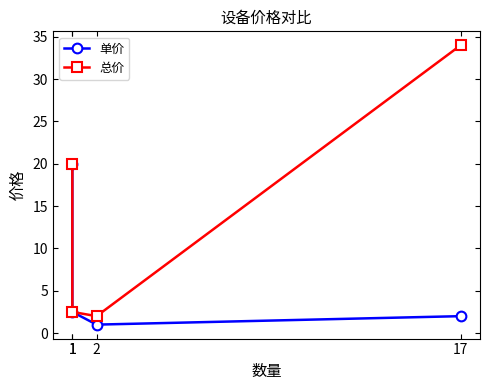

What is the approximate value of 单价 at 1?

2.5